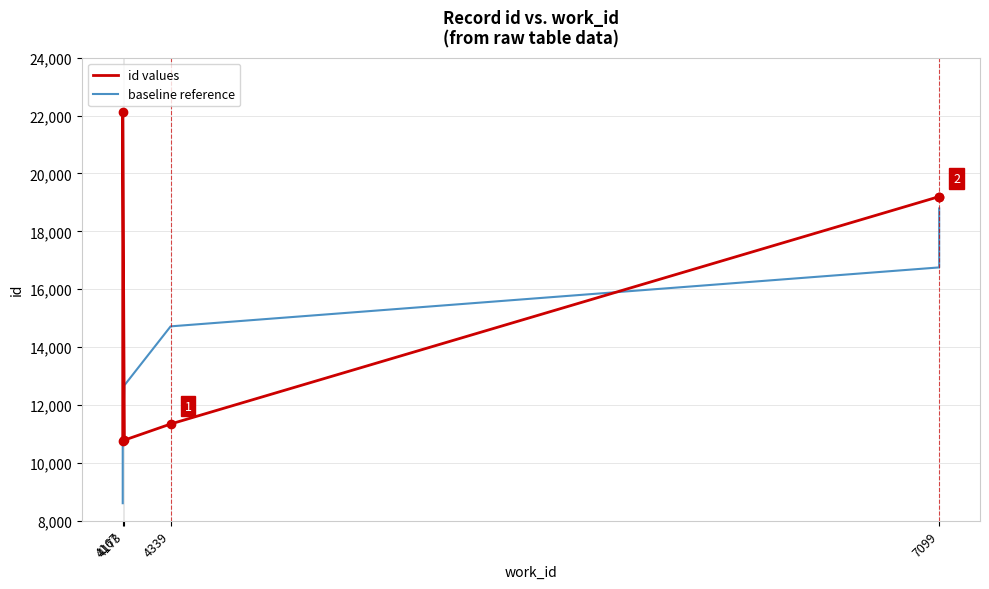

Is the value of baseline reference at 4167 greater than the value of id values at 7099?

No